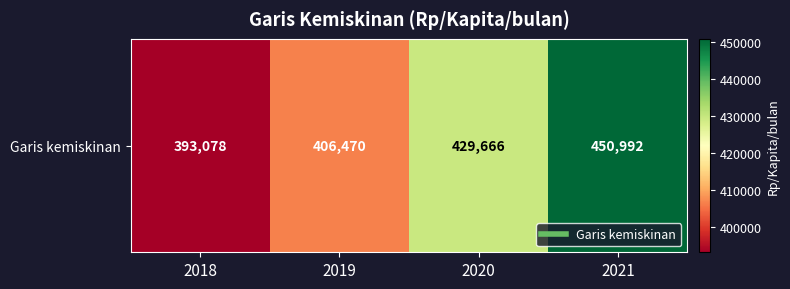

The chart shows a value of 157658 at 2019. True or false?

False